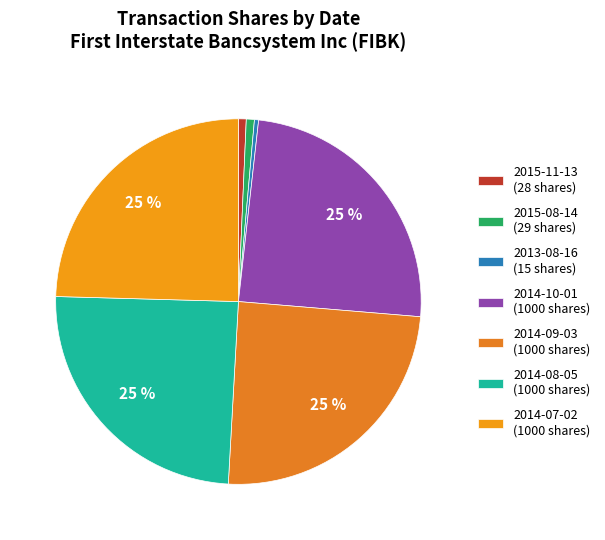

Is it true that 2014-10-01 is 39% of the pie?

False